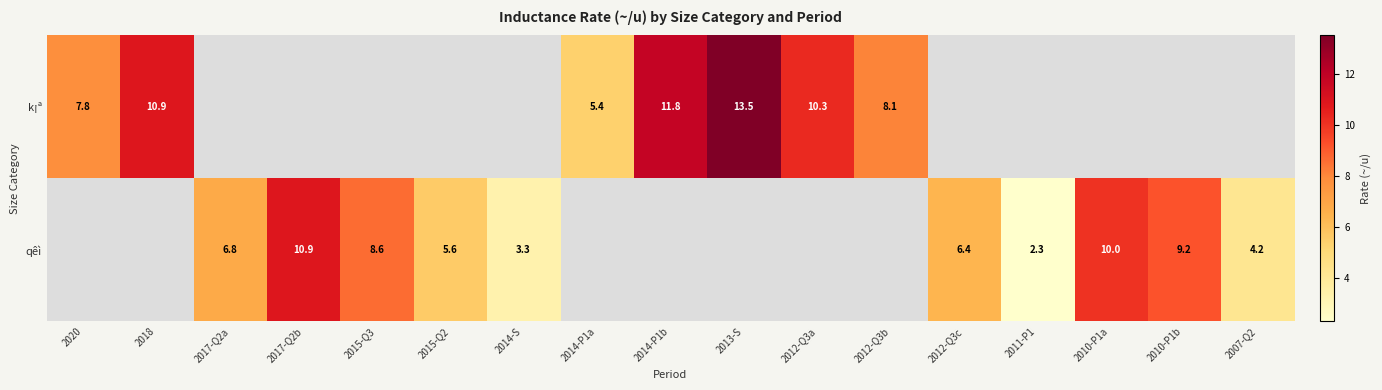

The value of qêì at 2015-Q3 is 13.7. True or false?

False